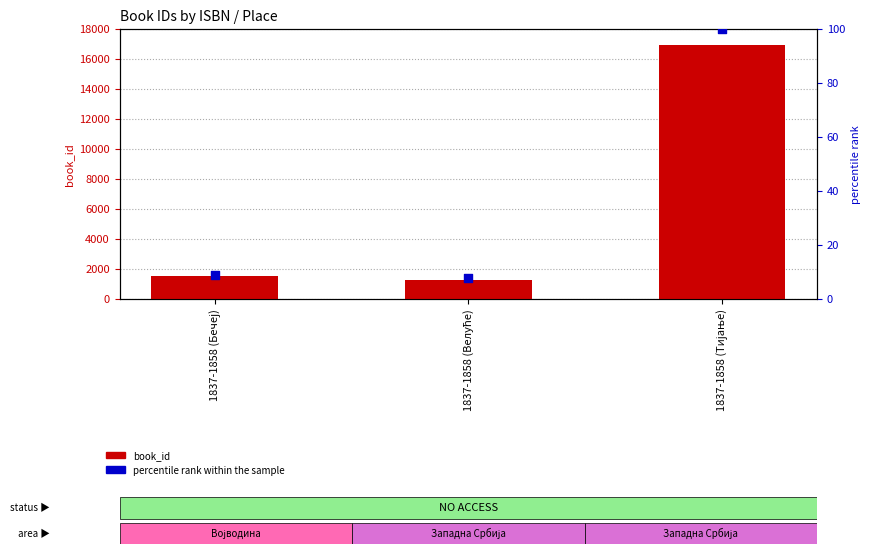

What is the total value across all series at 1837-1858 (Велуће)?

1299.6